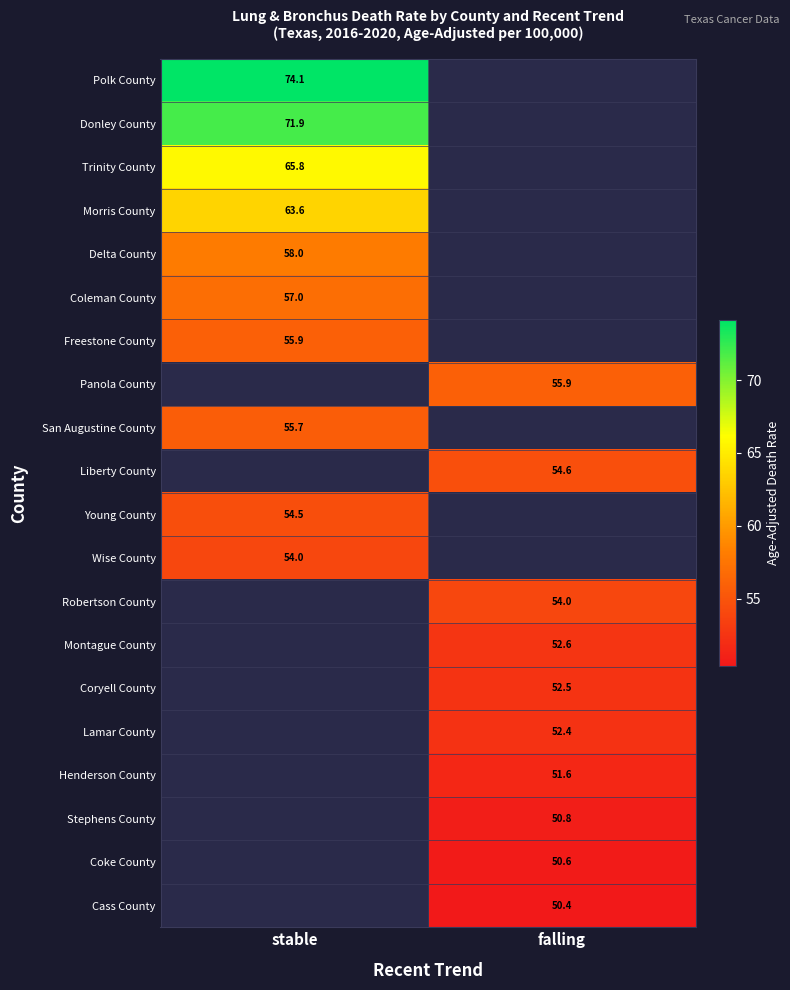

Count the number of categories in the chart.

2